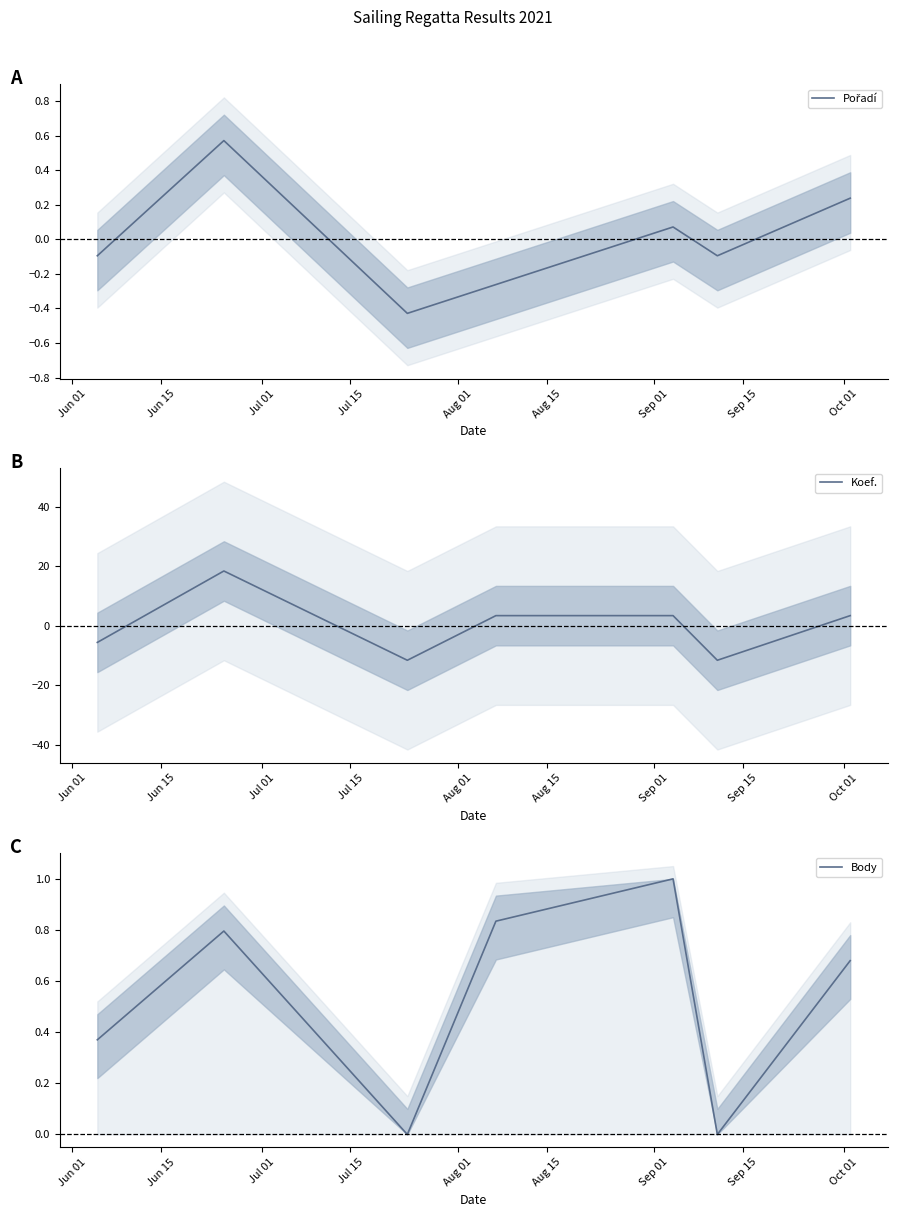

Between Jun 01 and Jul 15, which series saw the biggest shift?

Koef.